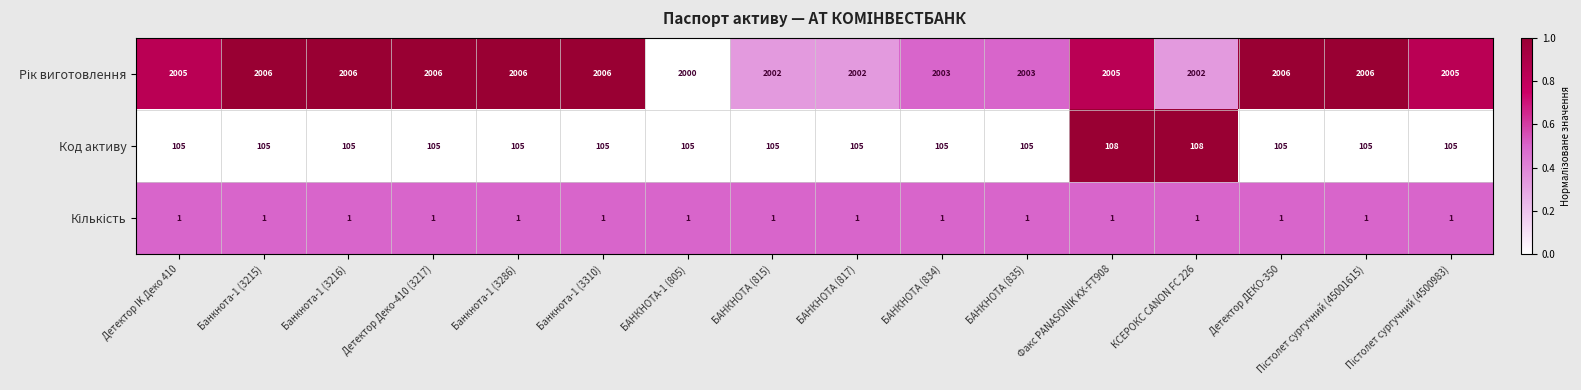

What is the minimum value for Код активу?

105